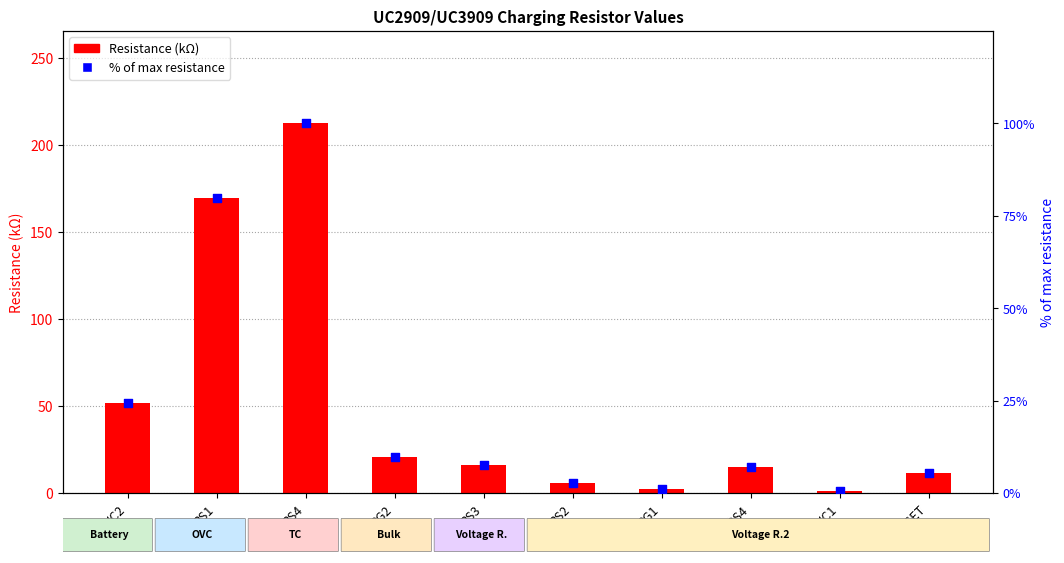

Which series contains the lowest Y value?

% of max resistance